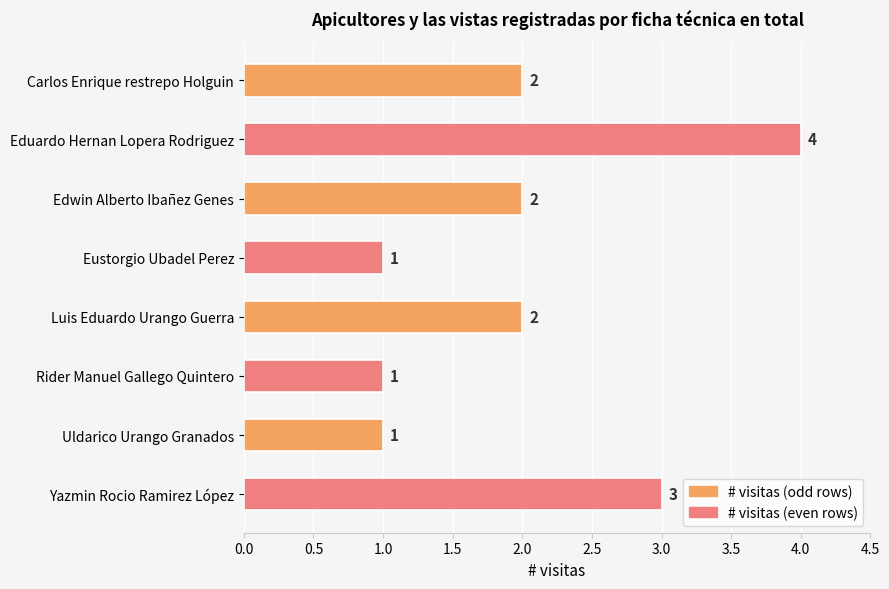

Between Carlos Enrique restrepo Holguin and Uldarico Urango Granados, which is larger?

Carlos Enrique restrepo Holguin